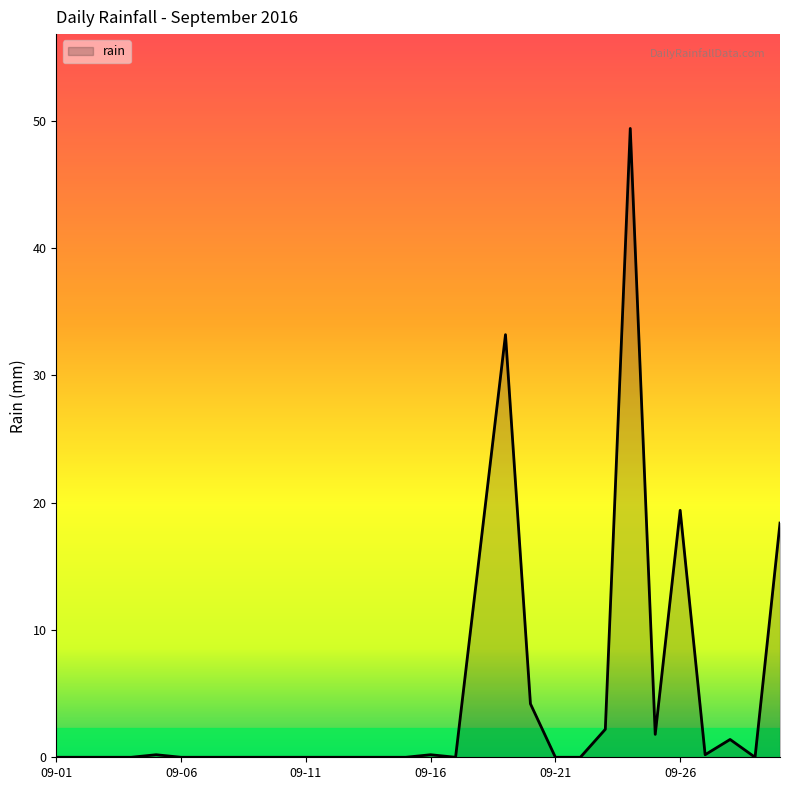

What is the difference between the maximum and minimum values?

49.4